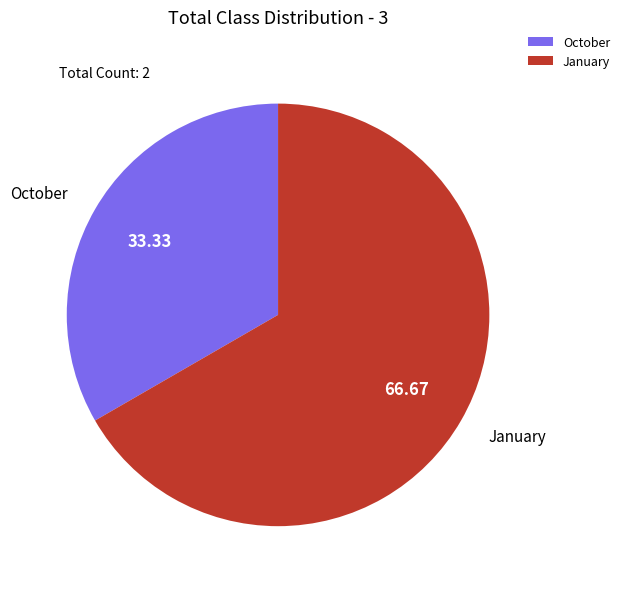

Combined, do October and January account for over 50%?

Yes